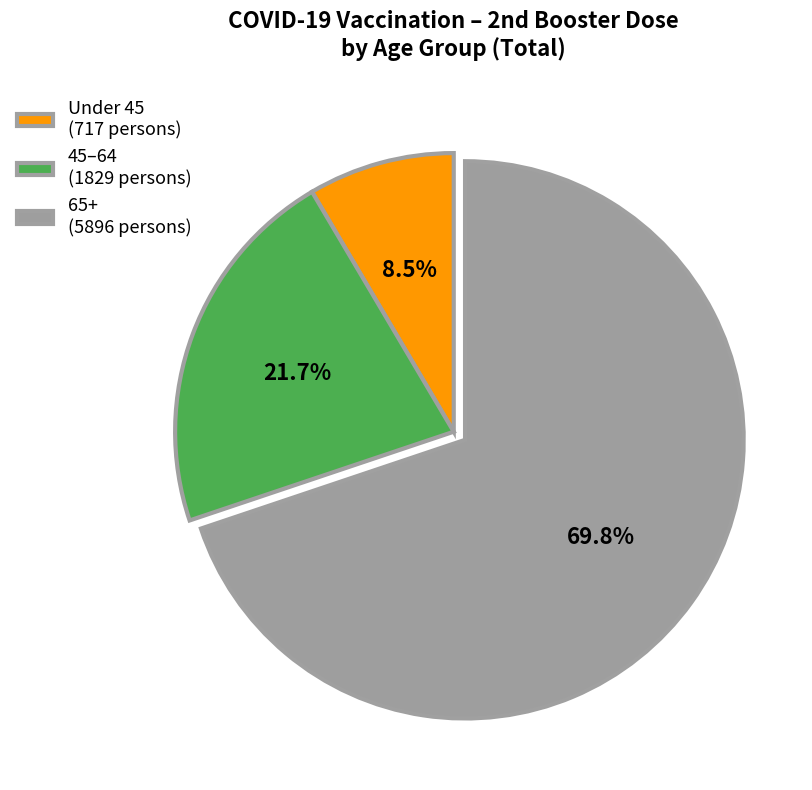

Is Under 45 (717 persons) the majority of the pie?

No